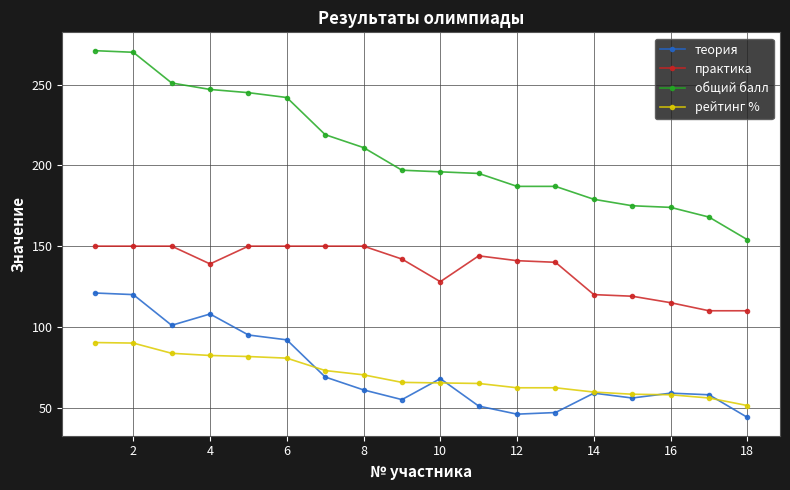

How many distinct data groups are displayed?

4